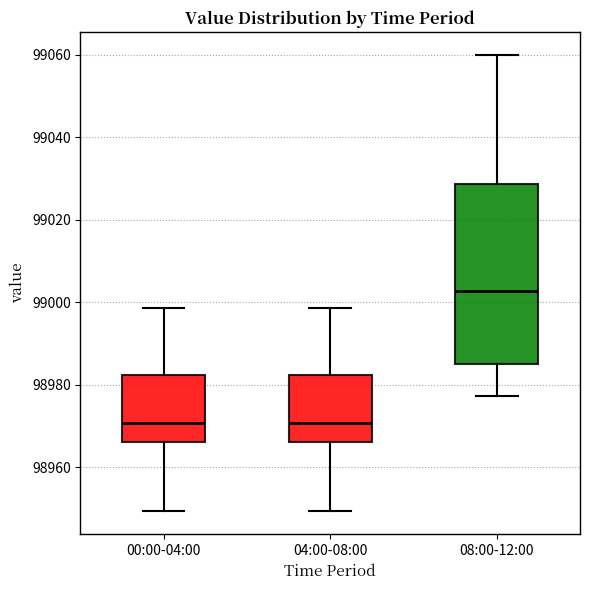

Where does the upper whisker of the box for 04:00-08:00 end on the y-axis? The values are not printed on the chart, so give them approximately, as read against the axis.

98998